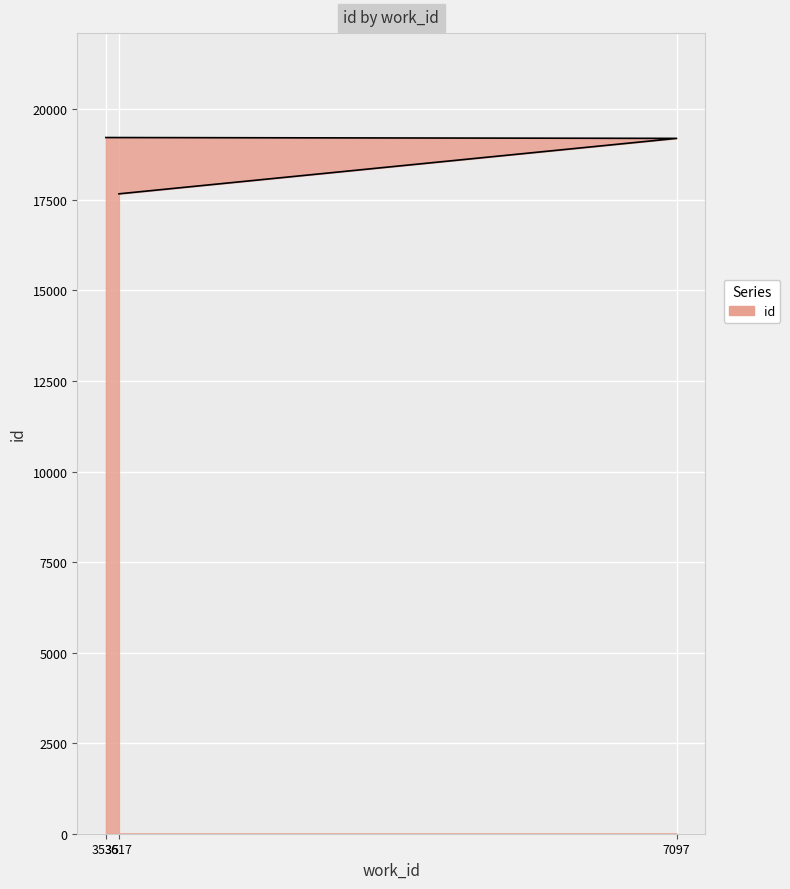

Which has a higher value, 3535 or 7097?

3535